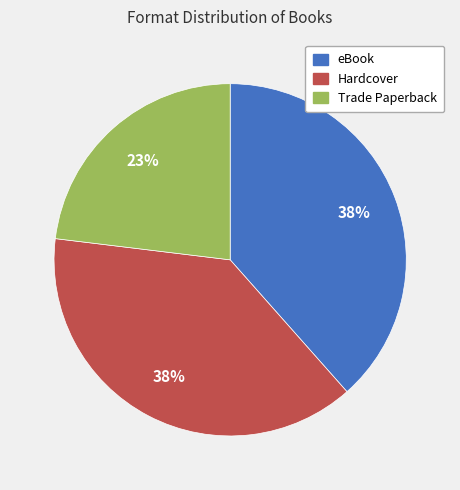

To the nearest percent, what percentage of the pie is Trade Paperback?

23%